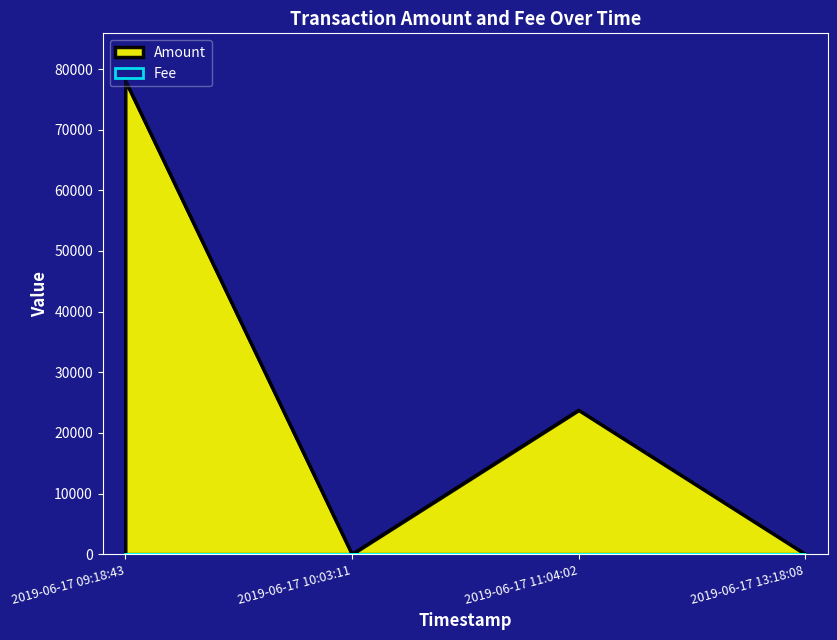

The Fee series shows 0.4 at 2019-06-17 13:18:08. True or false?

False